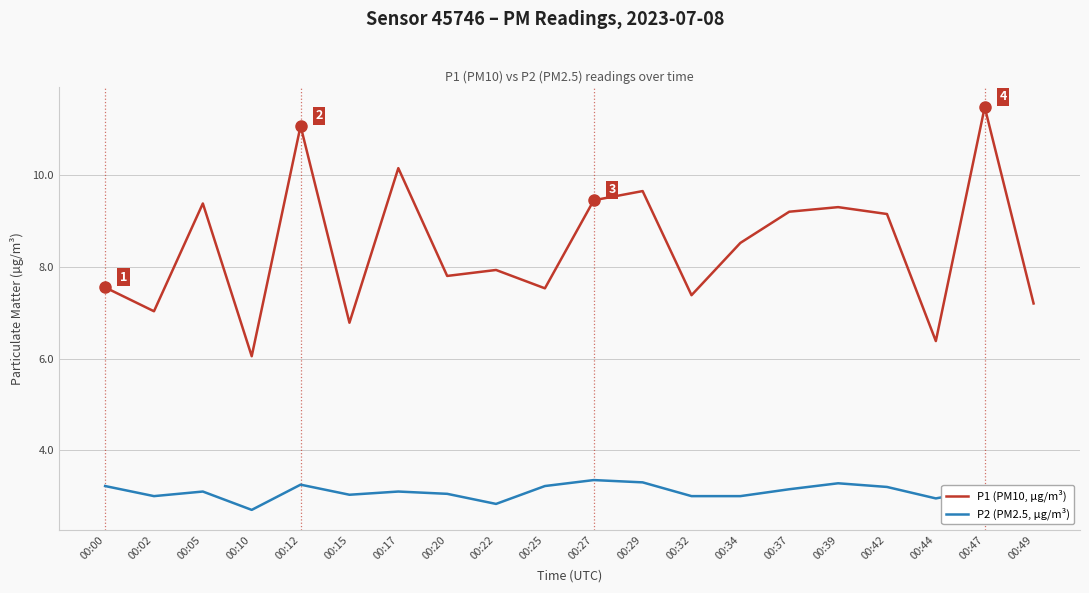

Which series has the largest total across all categories?

P1 (PM10, µg/m³)